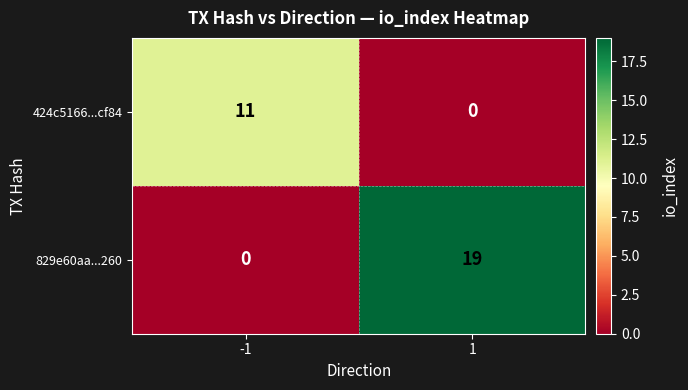

Reading left to right, list all the values displayed in this chart.

424c5166...cf84: 11	0
829e60aa...260: 0	19